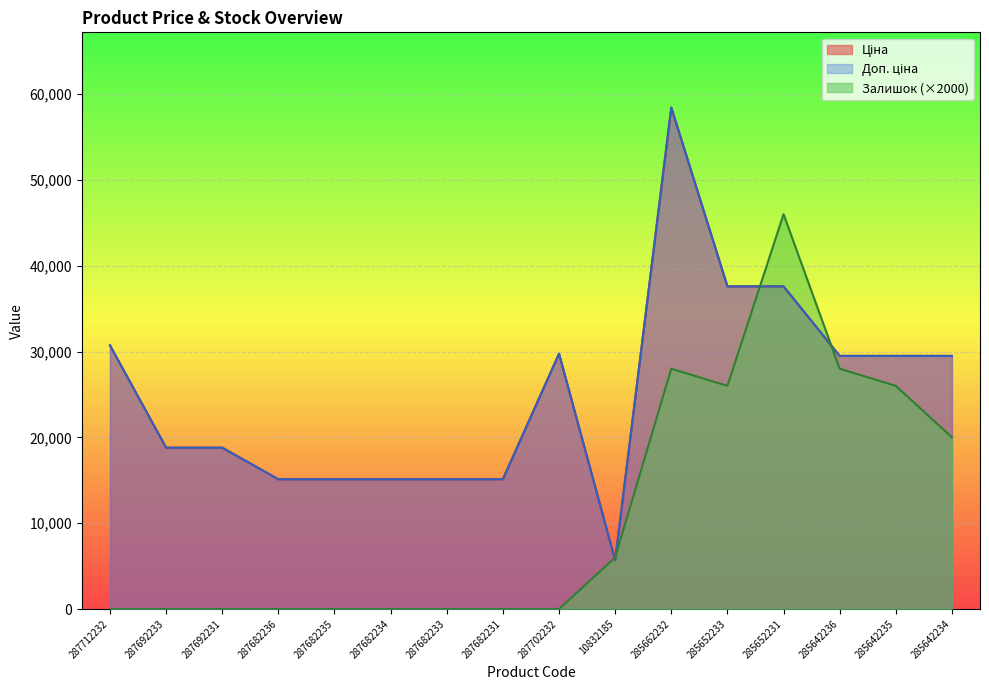

Between 10832185 and 287692231, which is larger?

287692231